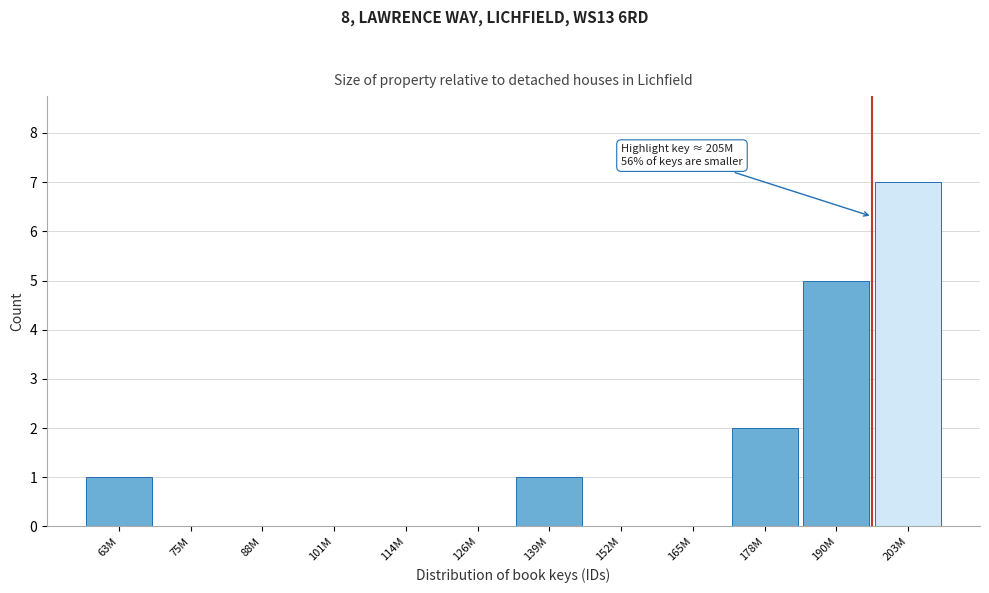

Reading left to right, list all the values displayed in this chart.

63M=1	75M=0	88M=0	101M=0	114M=0	126M=0	139M=1	152M=0	165M=0	178M=2	190M=5	203M=7